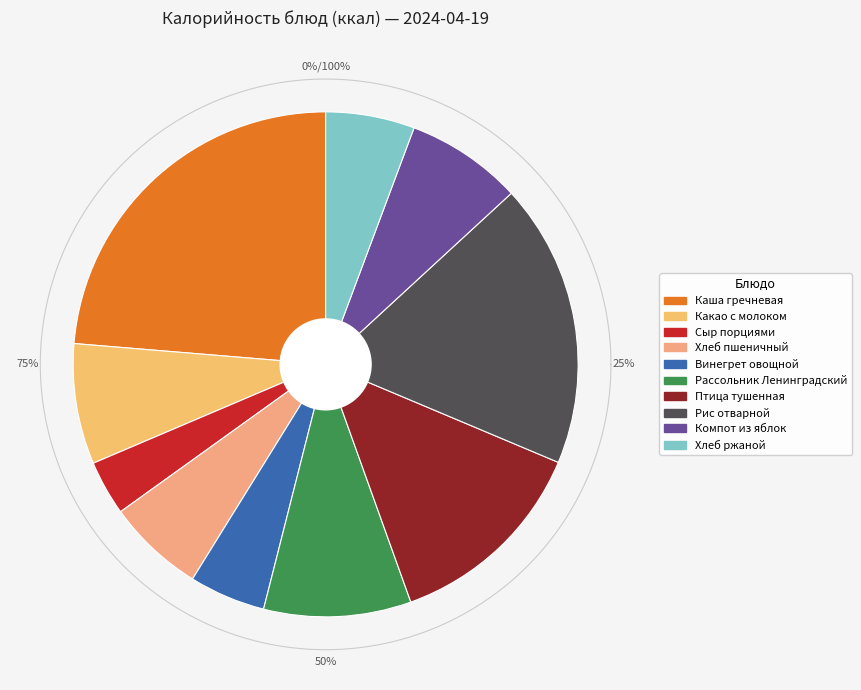

To the nearest percent, what percentage of the pie is Сыр порциями?

4%